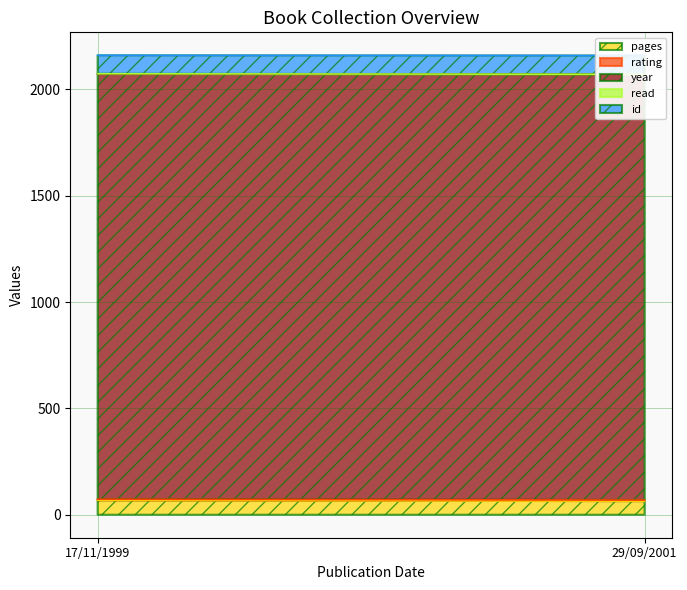

Reading left to right, extract all data points from this chart.

pages: 64	68
rating: 5	5
year: 2001	1999
read: 1	1
id: 88	87